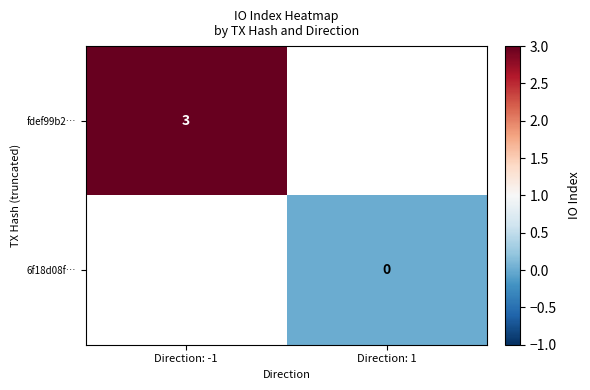

Count the number of categories in the chart.

2